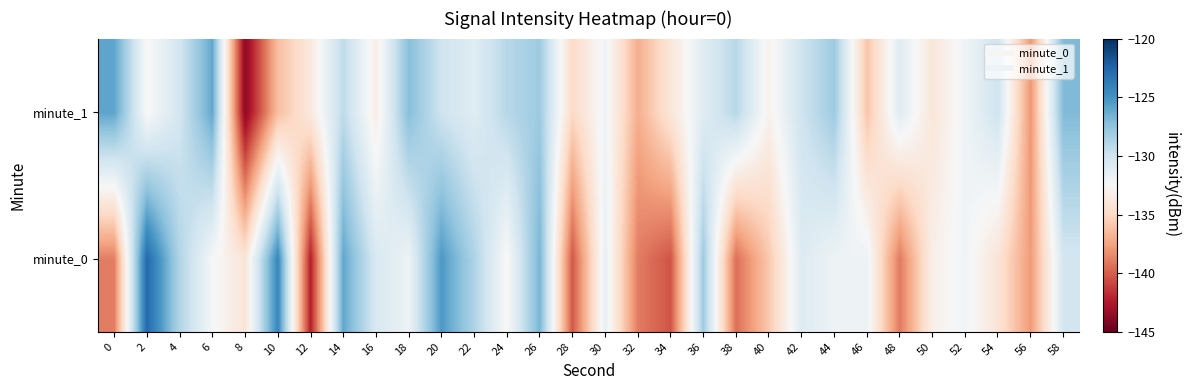

Which series has the largest total across all categories?

minute_1